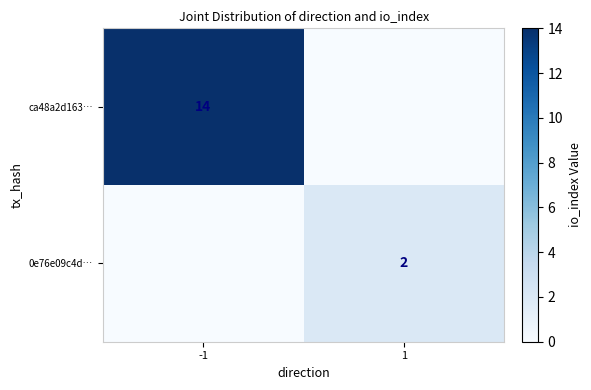

Is it true that ca48a2d163… equals 14 at -1?

True